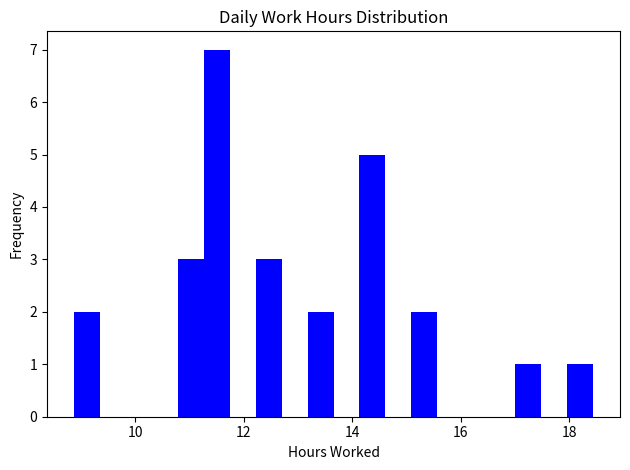

Read against the x-axis, roughly where is the centre of the tallest bar?

11.6